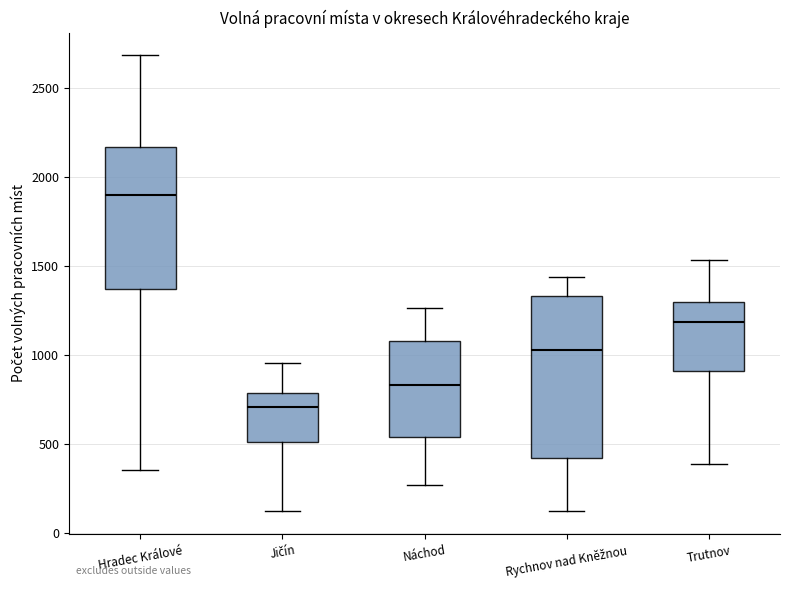

Reading left to right, read every box against the y-axis: the position of its median line, the range the box covers, and the ends of its whiskers. The values are not printed on the chart, so give them approximately, as read against the axis.

Hradec Králové: median 1900, box 1350 to 2150, whiskers 350 to 2700
Jičín: median 700, box 500 to 800, whiskers 100 to 950
Náchod: median 850, box 550 to 1100, whiskers 250 to 1250
Rychnov nad Kněžnou: median 1050, box 400 to 1350, whiskers 100 to 1450
Trutnov: median 1200, box 900 to 1300, whiskers 400 to 1550